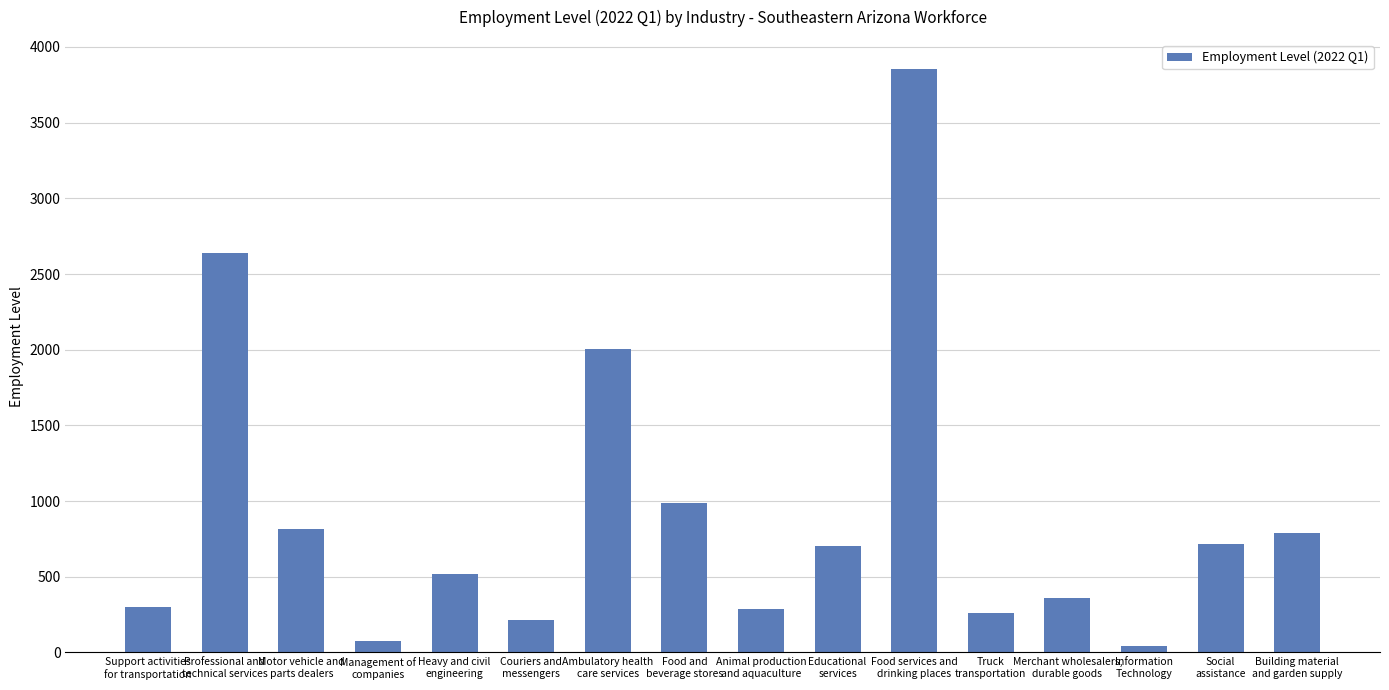

What is the difference between the maximum and second lowest values?

3776